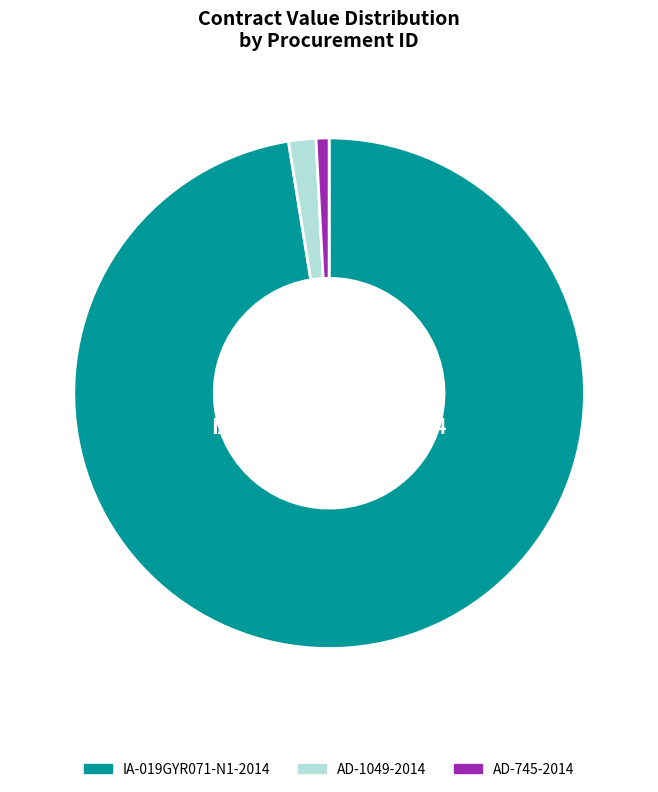

Does any single category account for the majority?

Yes